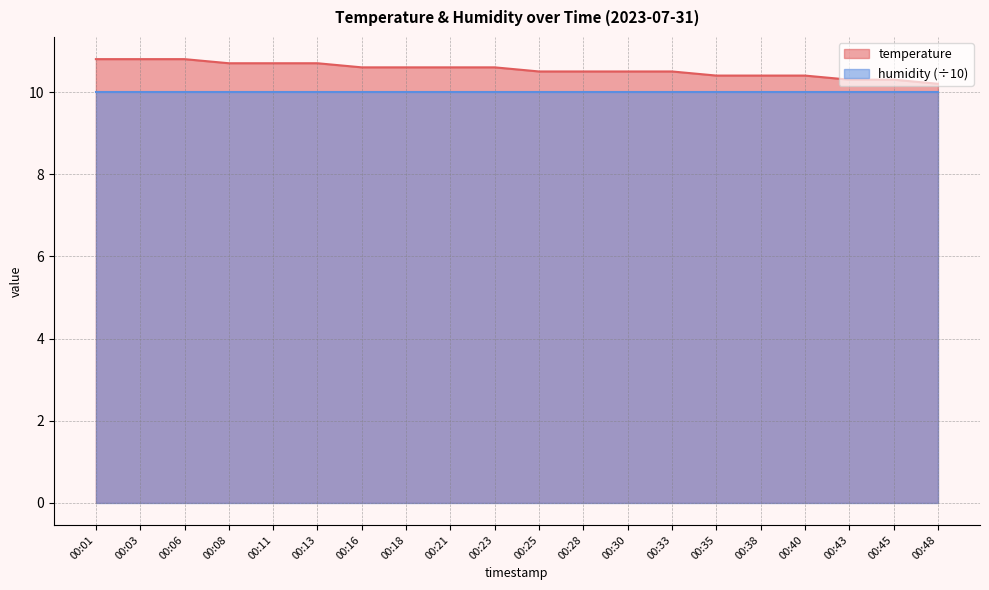

The value at 00:18 is 10.6. True or false?

True